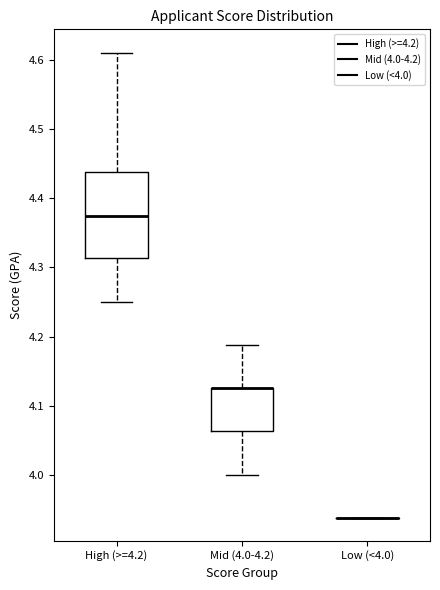

Comparing the boxes themselves (not the whiskers), which one is the tallest?

High (>=4.2)